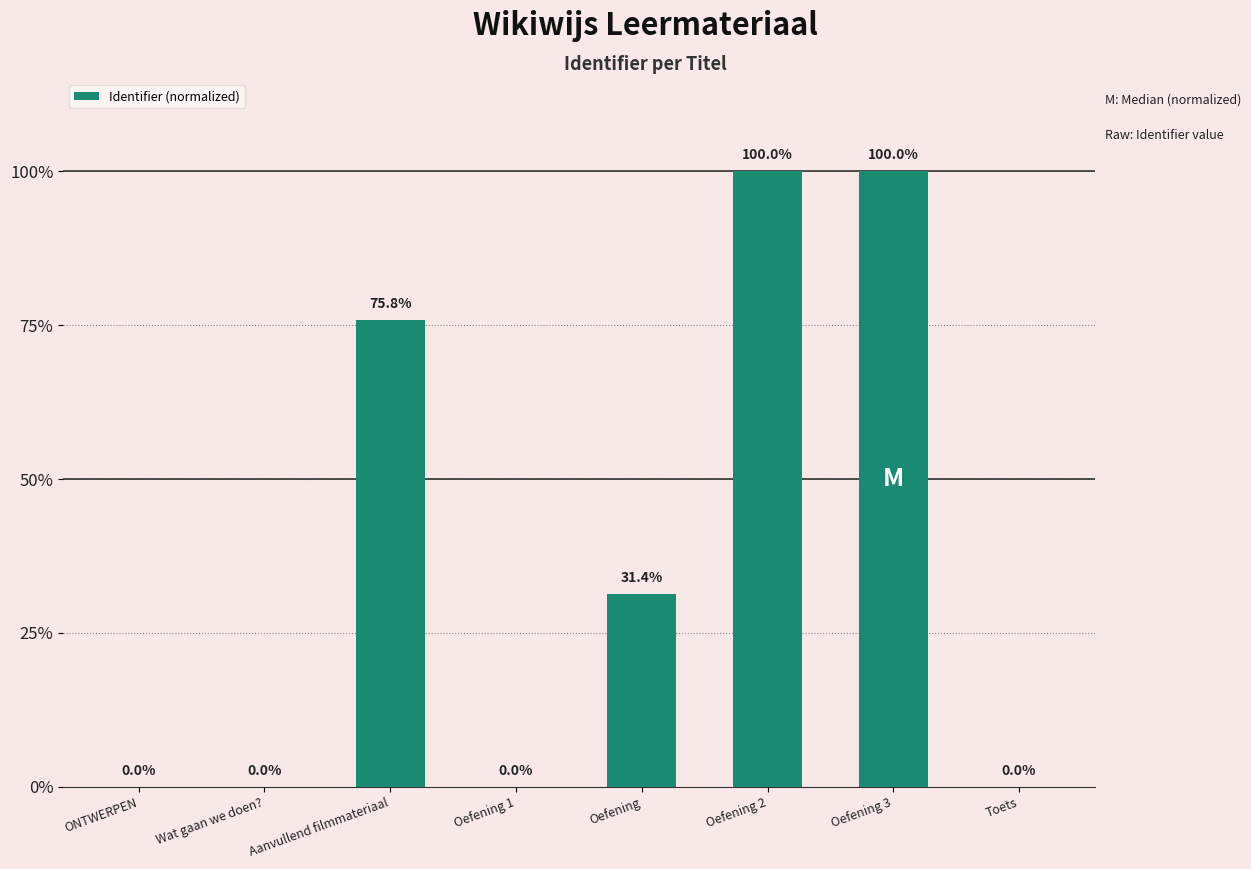

What is the sum of all values?

307.2